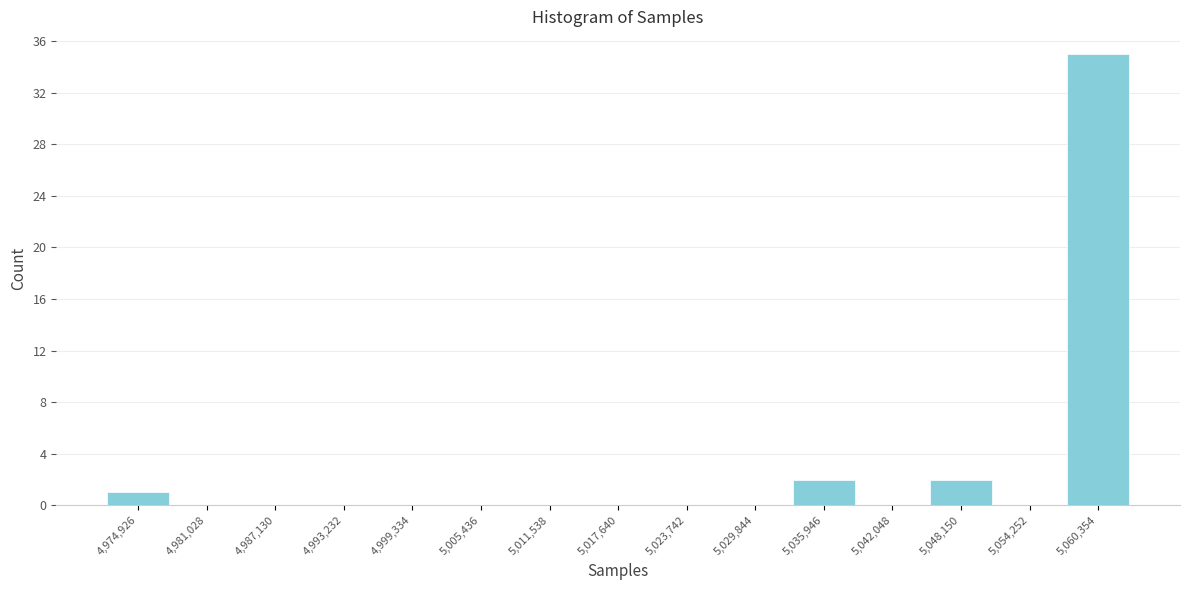

Which range on the x-axis has the tallest bar?

5057000 to 5063000